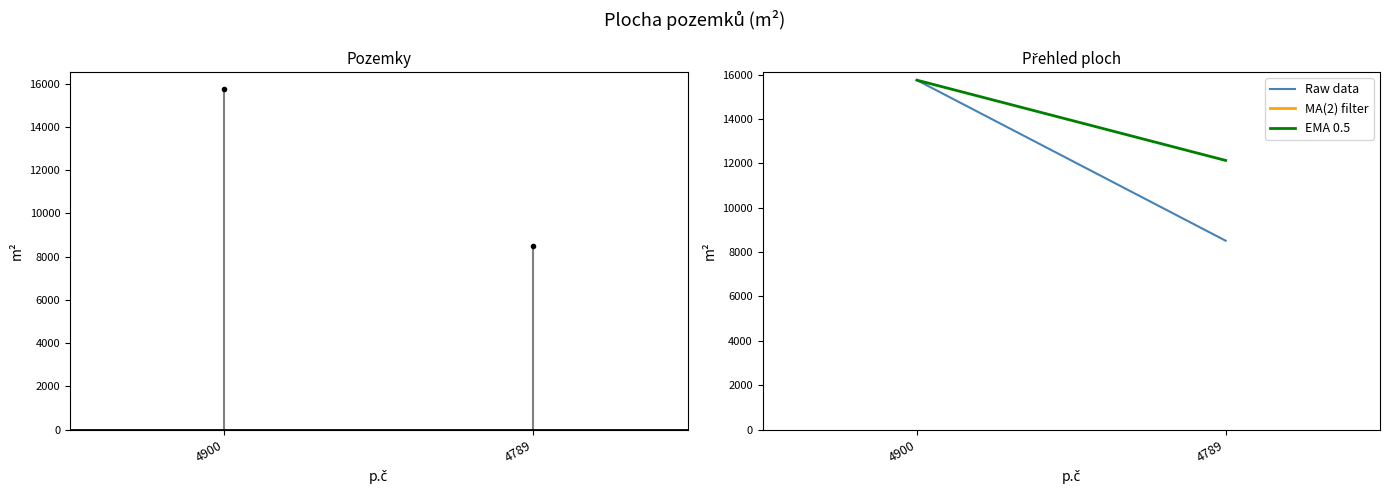

Is this an area chart (filled region under the line)?

No